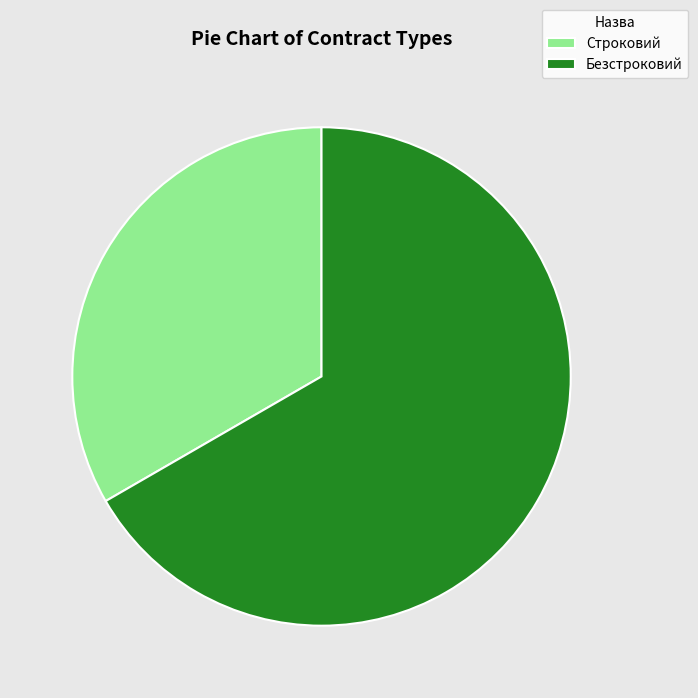

Which slice is the largest?

Безстроковий